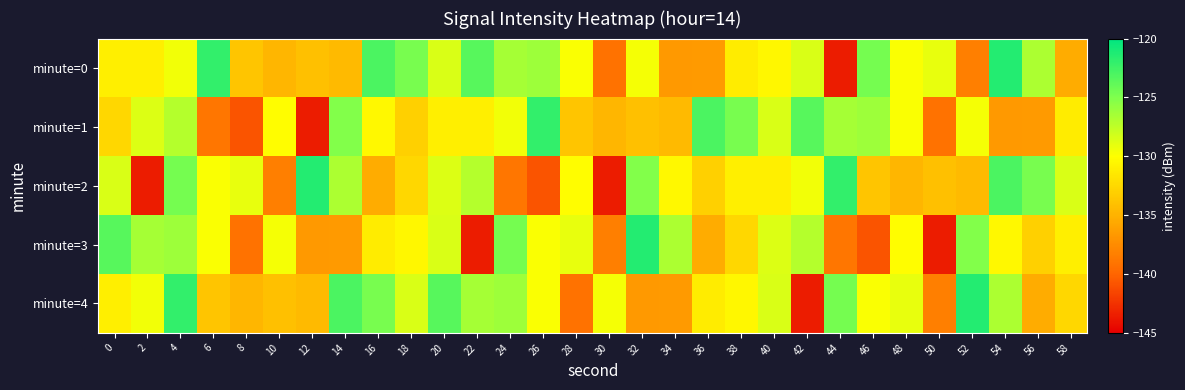

Count the number of categories in the chart.

30